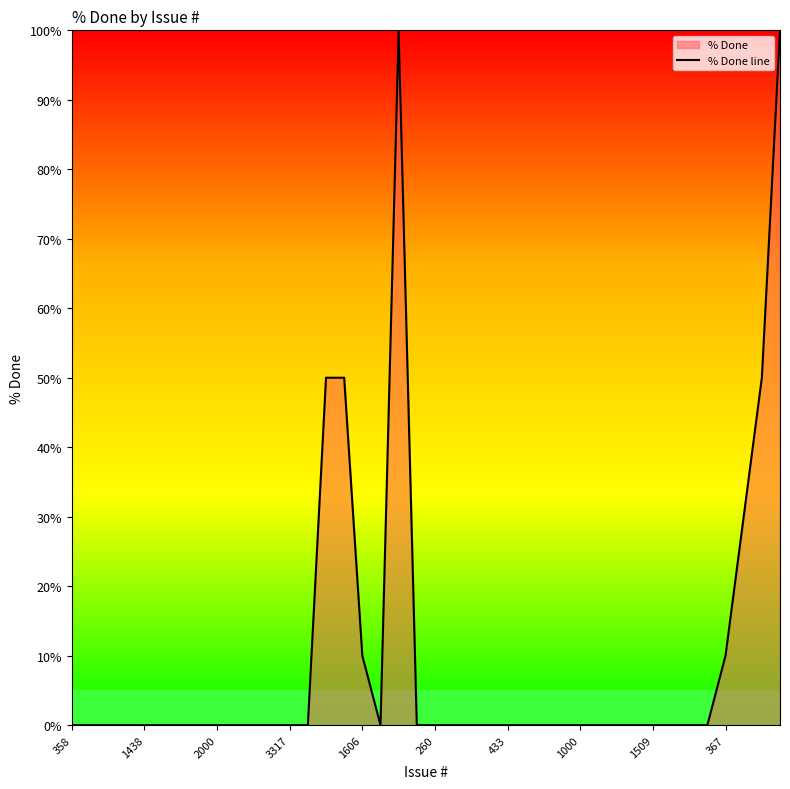

Is it true that the value at 367 is 3?

False